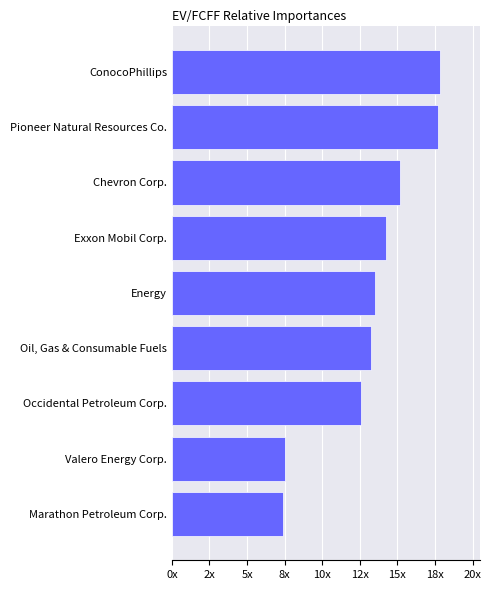

What is the sum of all values?

119.1